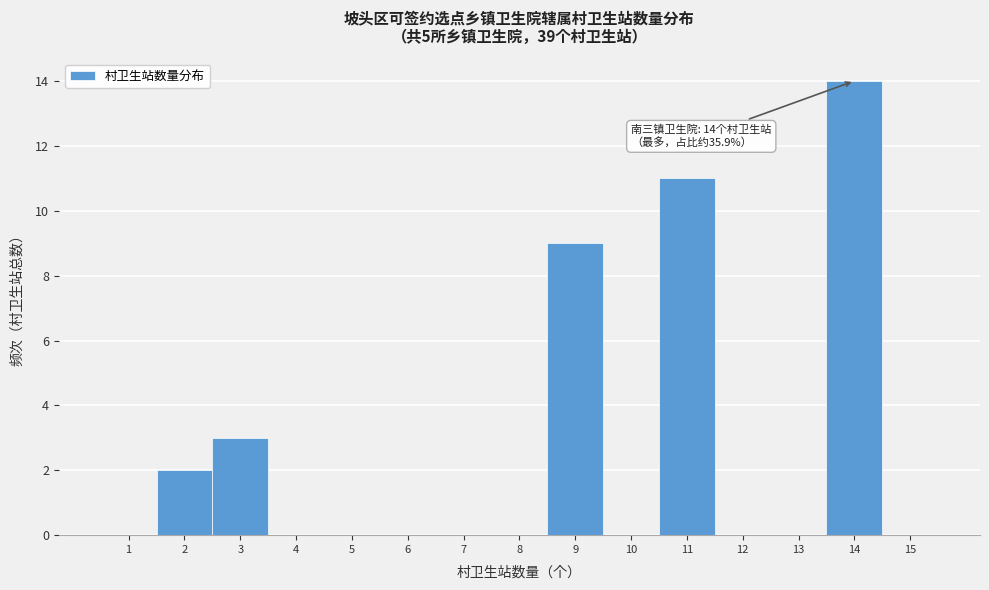

Over which range of the x-axis is the bar tallest?

13.5 to 14.5